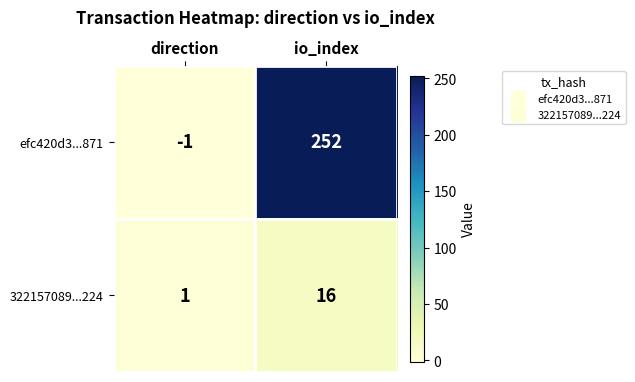

At how many categories does at least one series exceed 26?

1